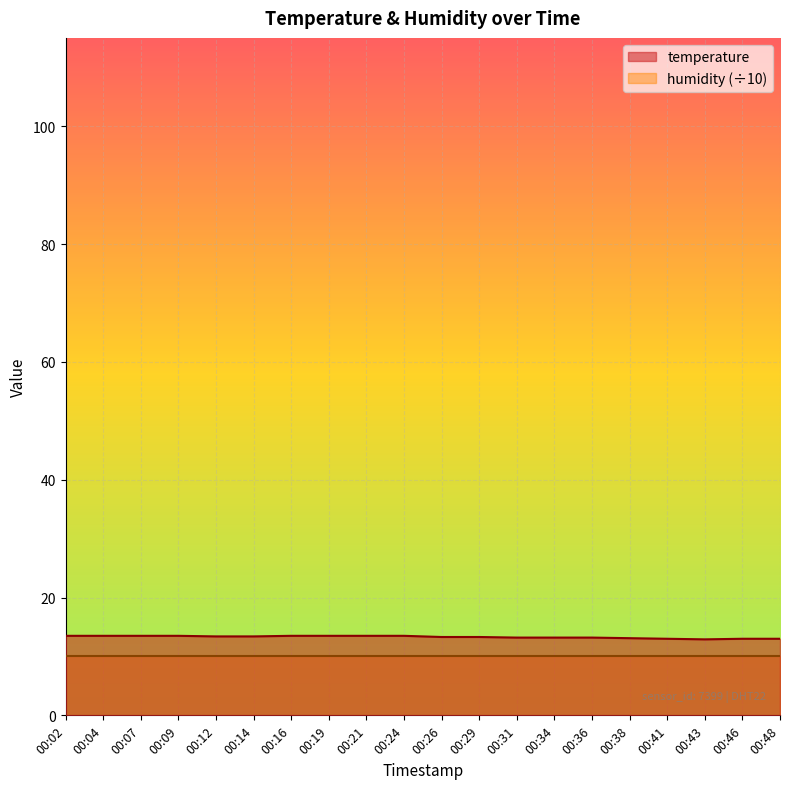

What is the difference between the maximum and minimum values?

0.6